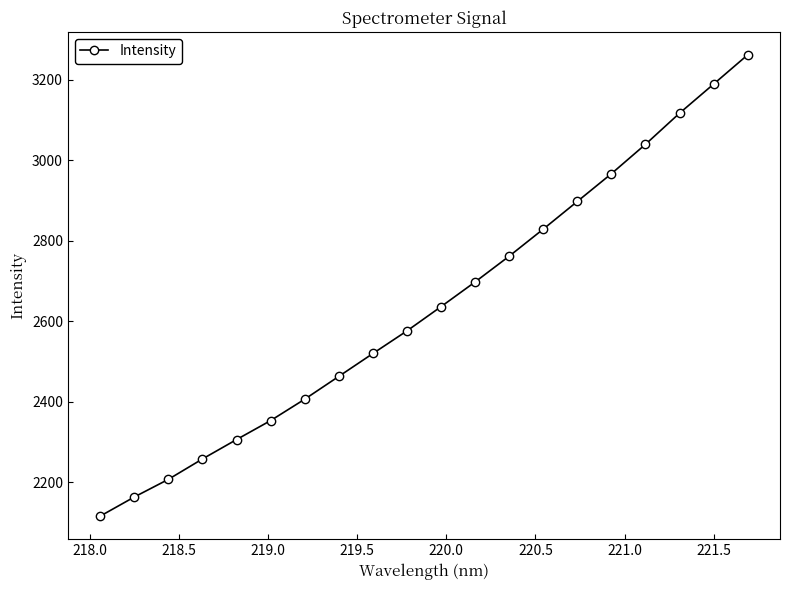

What is the minimum value shown in the chart?

2115.7